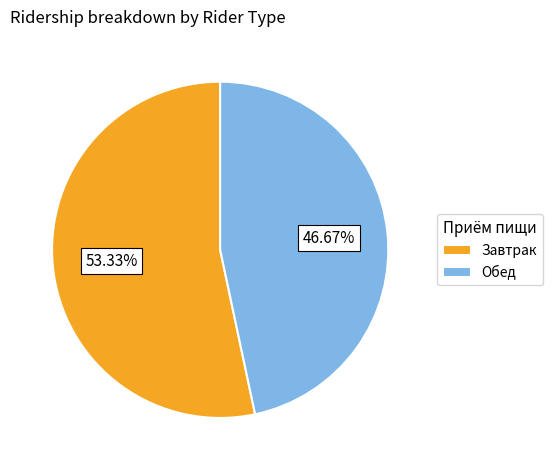

Count the number of slices in the pie.

2